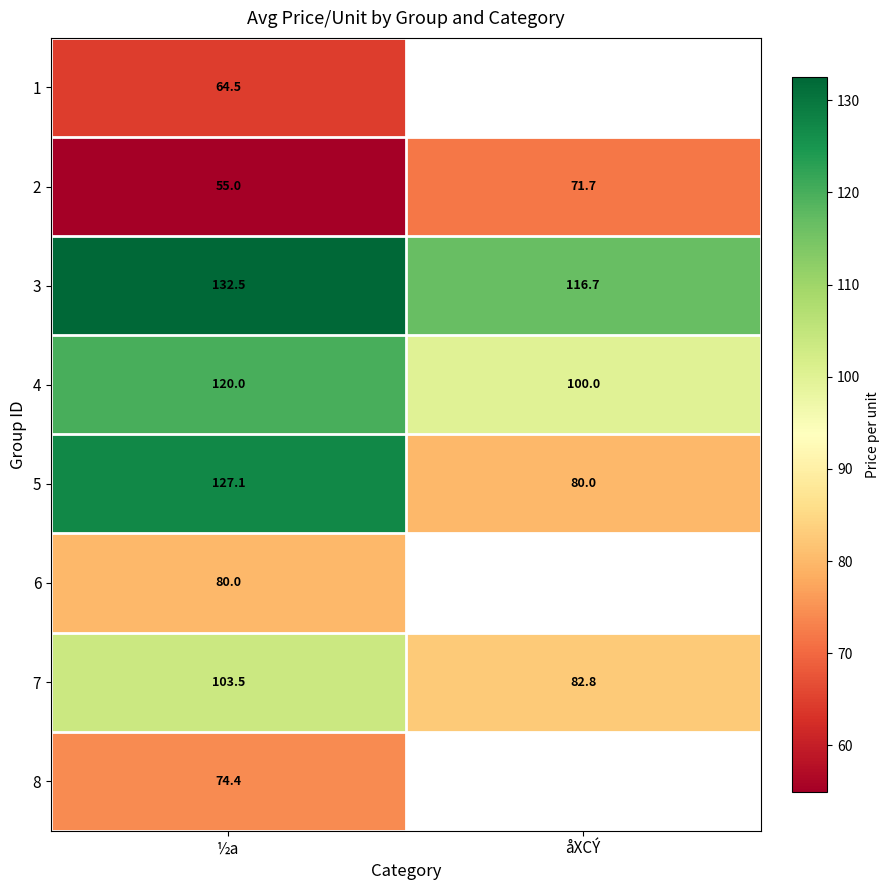

List the labels in order of 3 value, largest first.

½a, åXCÝ